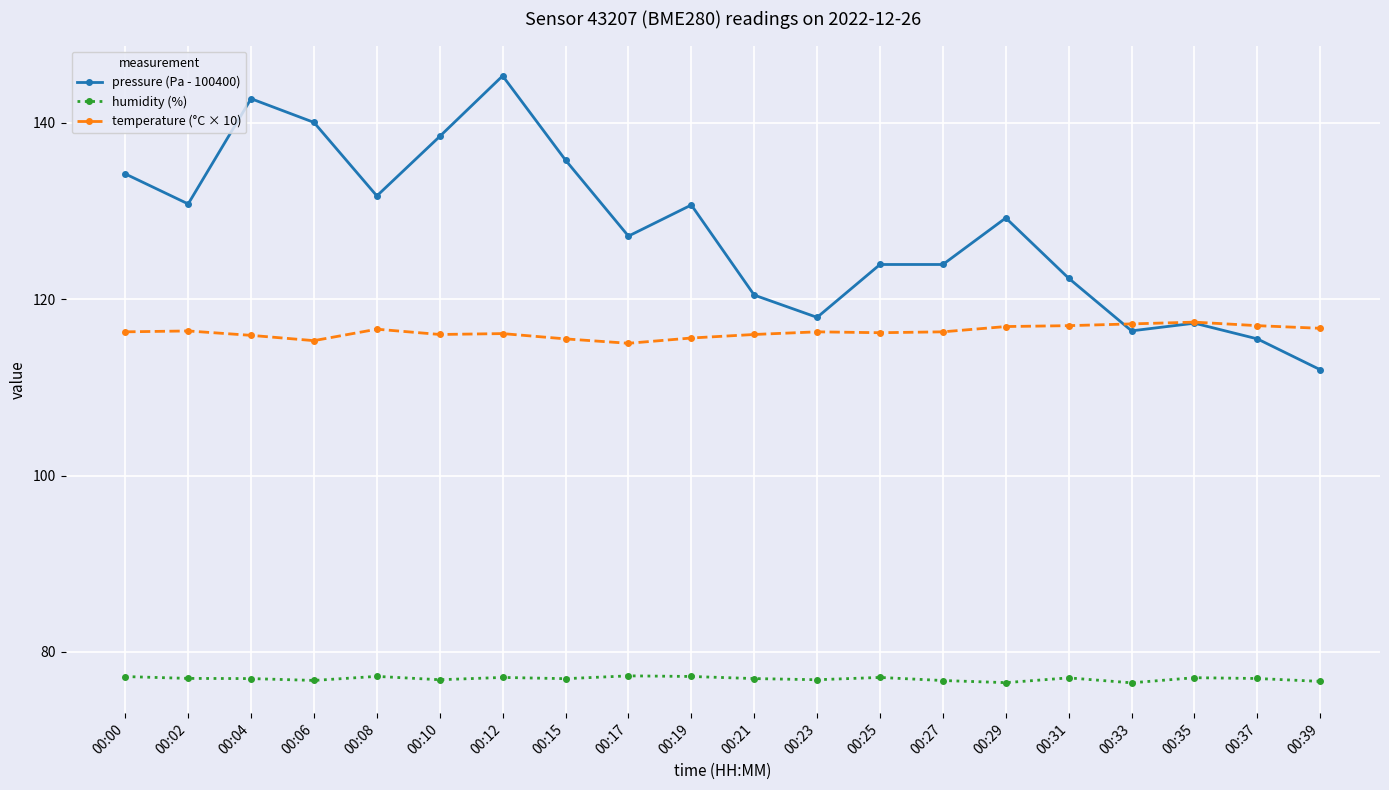

Is the value of temperature (°C × 10) at 00:39 greater than the value of pressure (Pa - 100400) at 00:27?

No